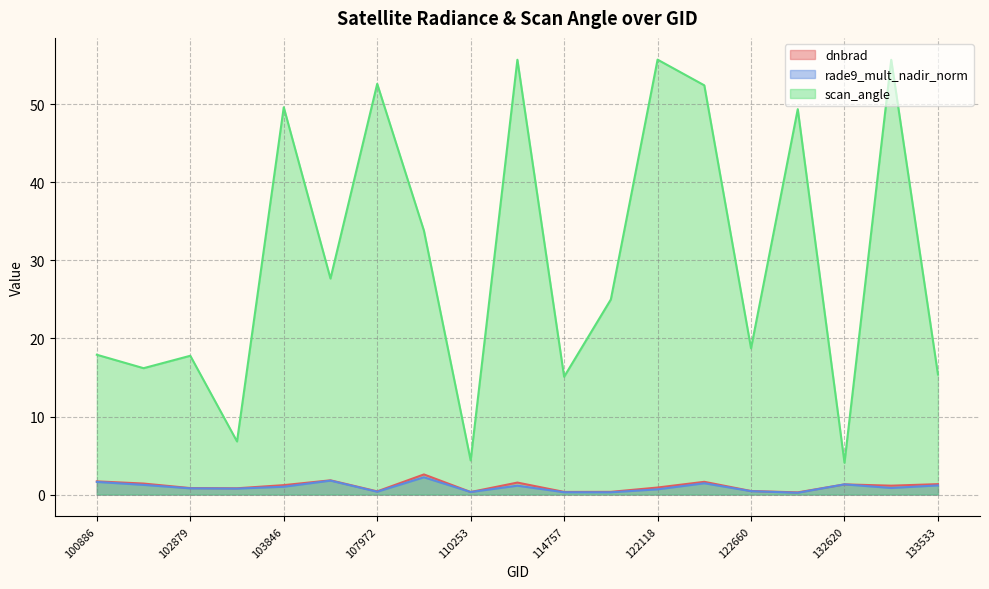

Which category has the lowest value in the scan_angle series?

132620